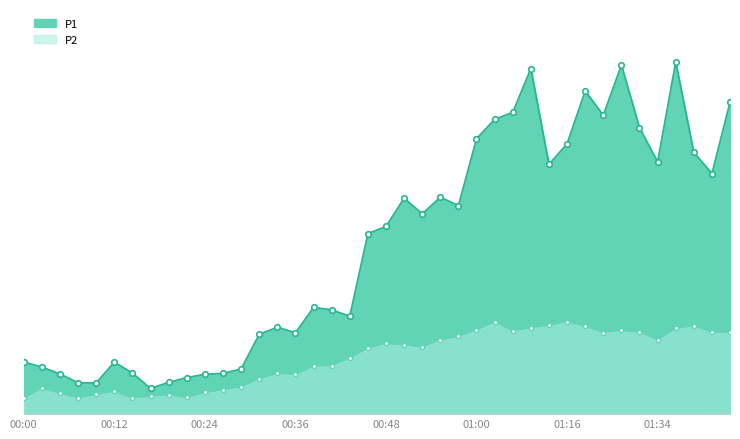

Reading left to right, extract all data points from this chart.

P1: 5.1	4.6	4.0	3.1	3.1	5.1	4.0	2.5	3.1	3.6	3.9	4.0	4.5	7.8	8.6	8.0	10.5	10.2	9.6	17.8	18.4	21.2	19.7	21.3	20.5	27.1	29.0	29.7	34.0	24.6	26.6	31.8	29.4	34.3	28.1	24.8	34.6	25.7	23.6	30.7
P2: 1.6	2.5	2.0	1.6	1.9	2.2	1.6	1.8	1.9	1.6	2.1	2.4	2.7	3.5	4.0	3.9	4.7	4.8	5.5	6.5	7.0	6.8	6.6	7.3	7.7	8.3	9.1	8.2	8.5	8.7	9.1	8.7	8.0	8.2	8.1	7.3	8.4	8.7	8.1	8.1